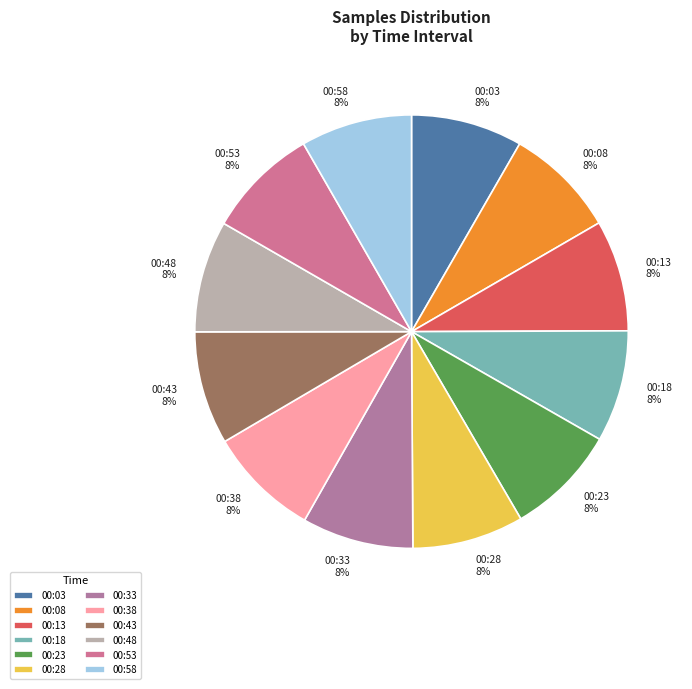

What percentage is the 00:33 8% slice, to the nearest percent?

8%